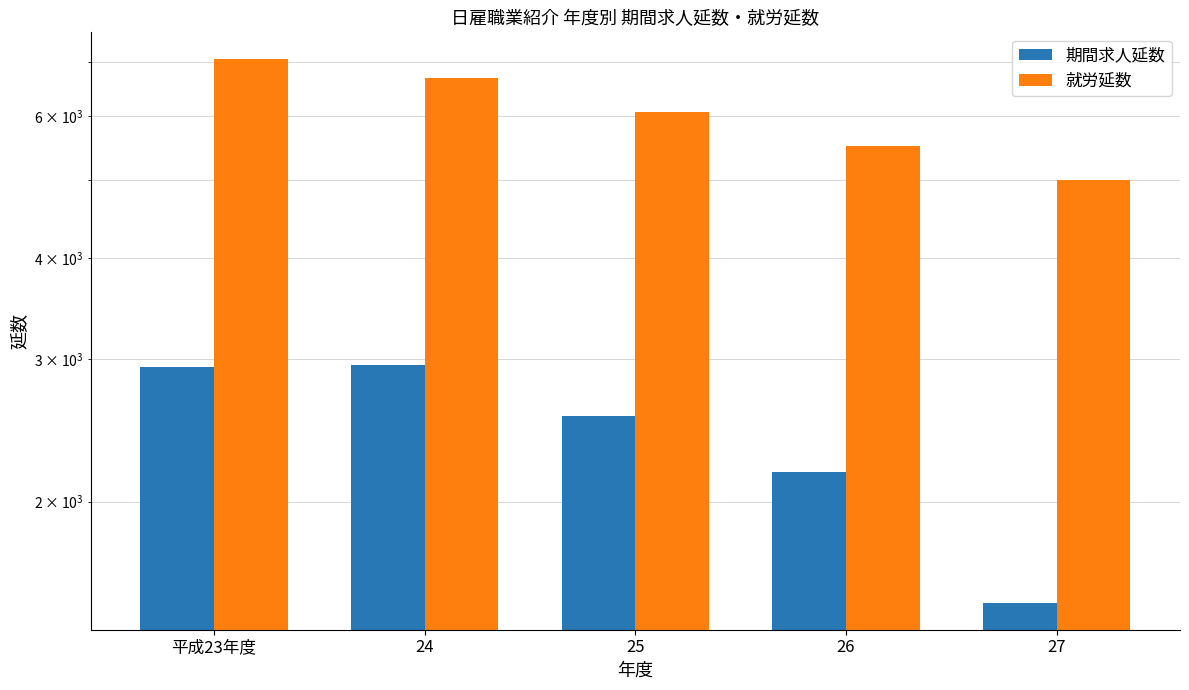

Which category has the highest value in the 期間求人延数 series?

24